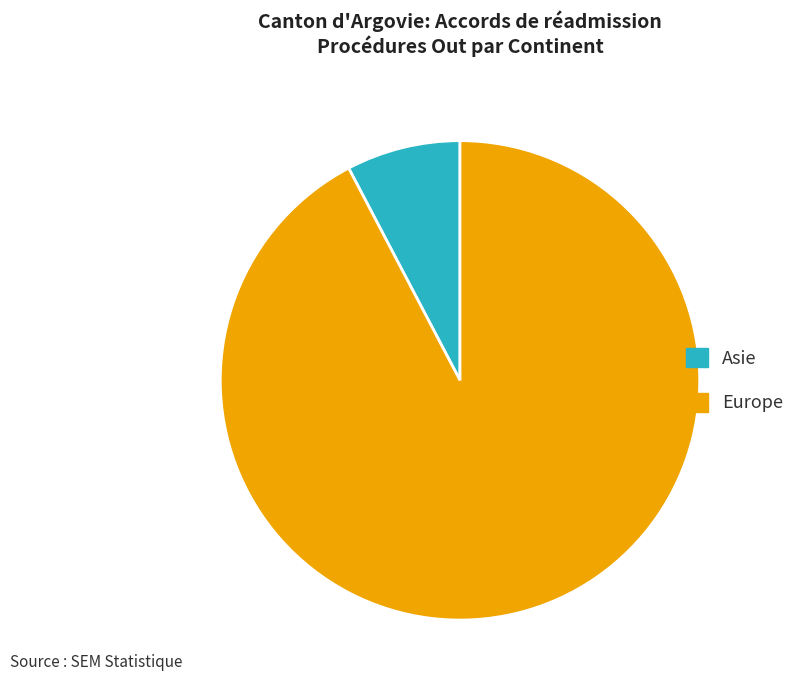

Combined, do Europe and Asie account for over 50%?

Yes